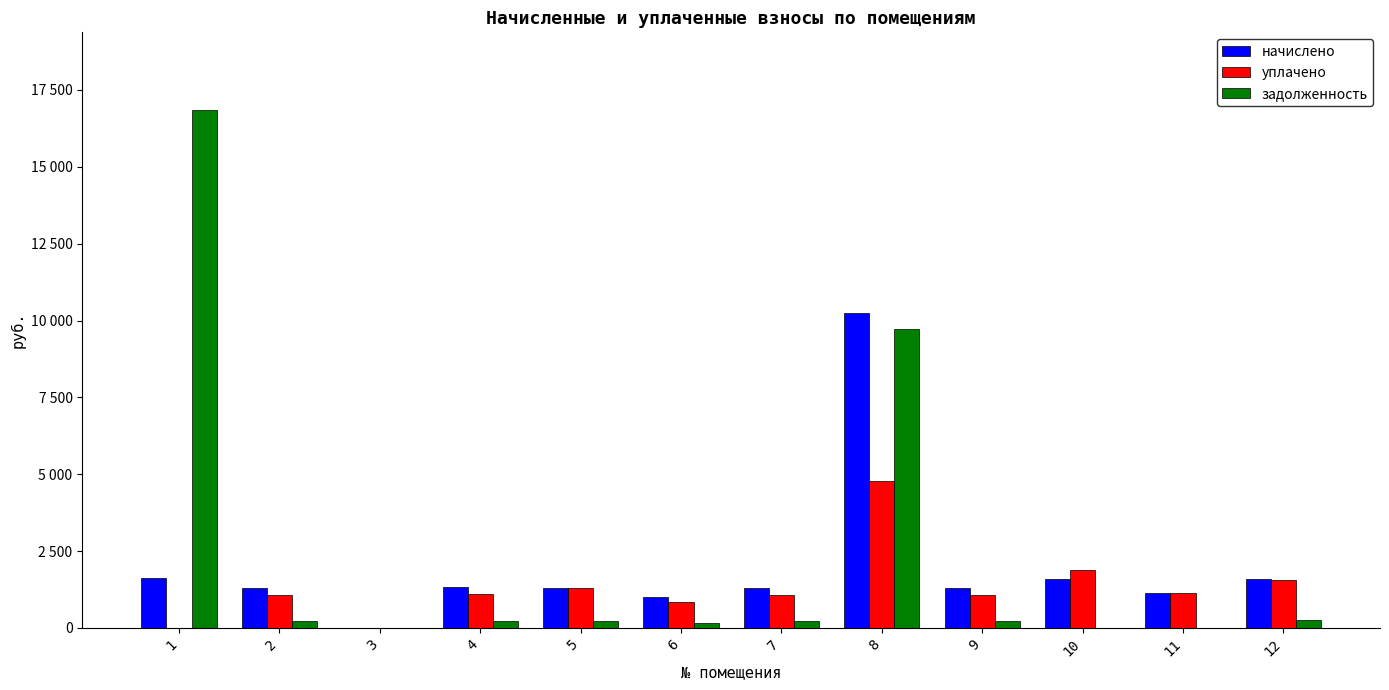

Reading left to right, extract all data points from this chart.

начислено: 1618.7	1292.0	0.0	1324.6	1309.8	1009.8	1292.0	10249.8	1303.9	1603.8	1125.7	1577.1
уплачено: 0.0	1076.7	0.0	1103.8	1300.0	841.5	1076.7	4771.0	1086.5	1871.1	1125.7	1575.0
задолженность: 16848.3	215.3	0.0	220.8	213.9	168.3	215.3	9719.6	217.3	0.0	0.0	263.6